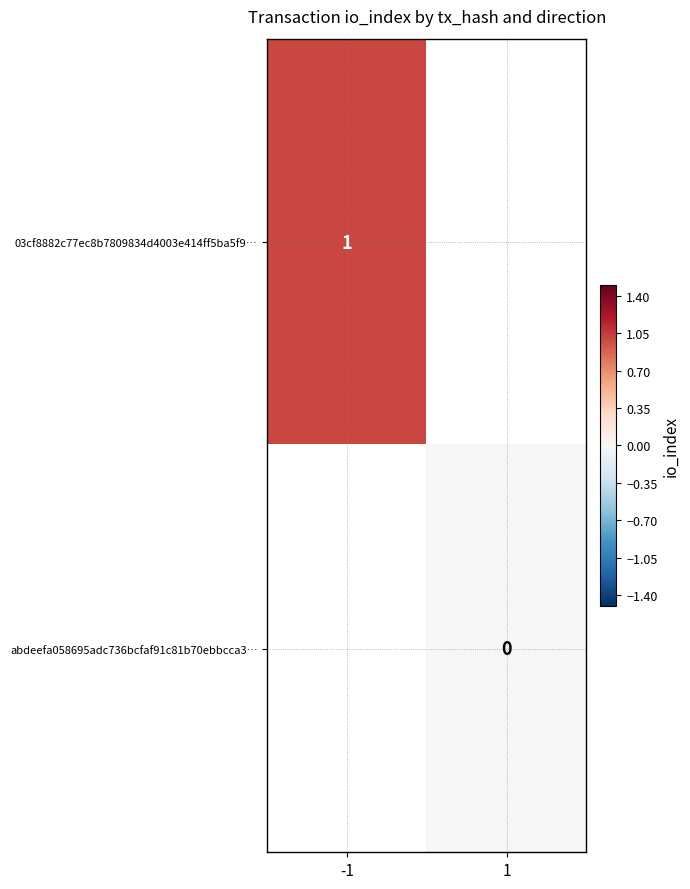

The 03cf8882c77ec8b7809834d4003e414ff5ba5f9… series shows 1 at -1. True or false?

True